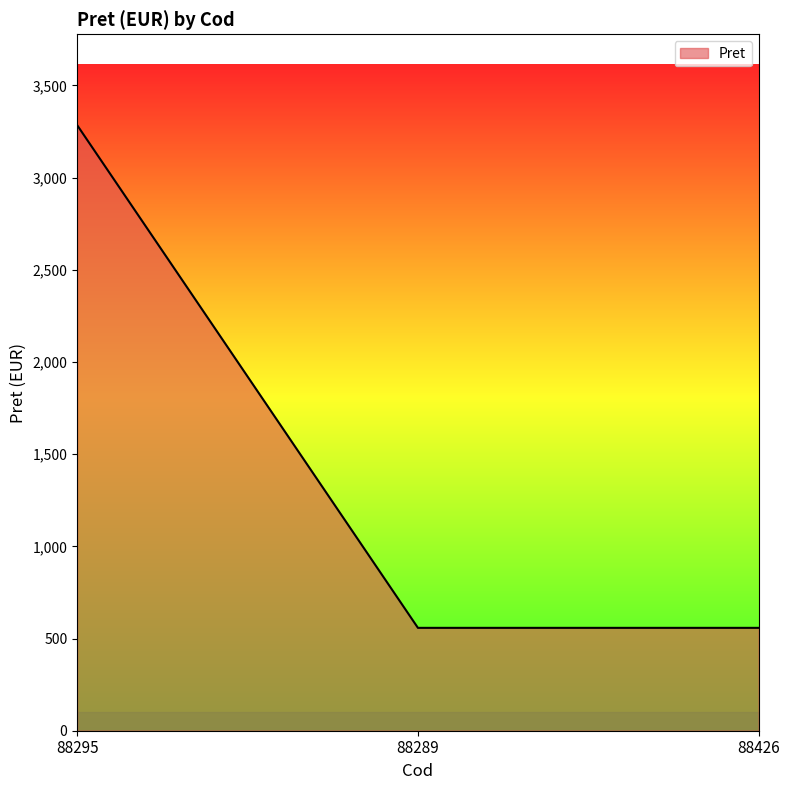

What is the greatest value displayed?

3285